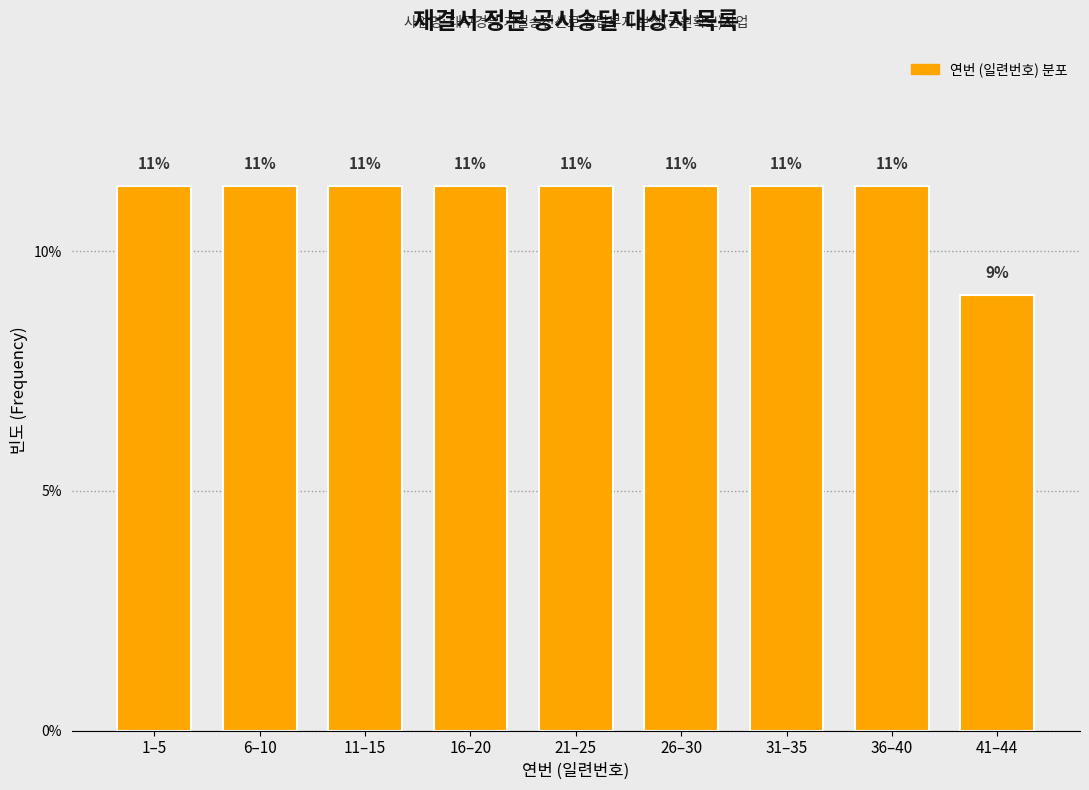

Does the chart contain any negative values?

No